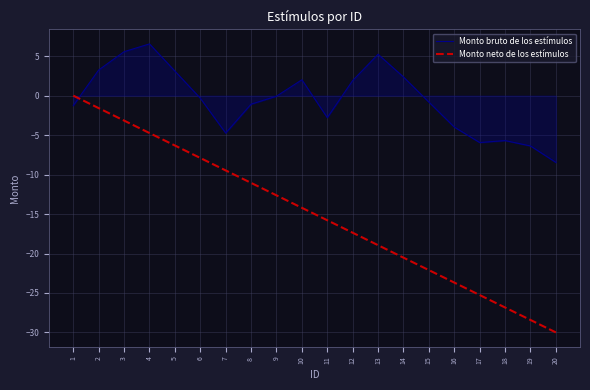

The Monto neto de los estímulos series shows -1.4 at 3. True or false?

False